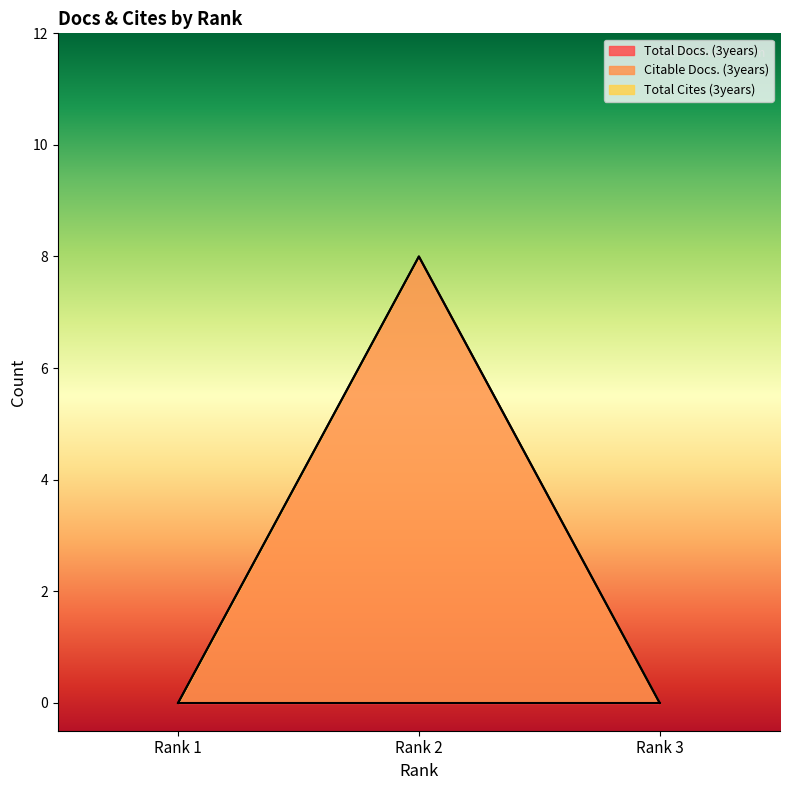

The value of Citable Docs. (3years) at Rank 3 is -4. True or false?

False